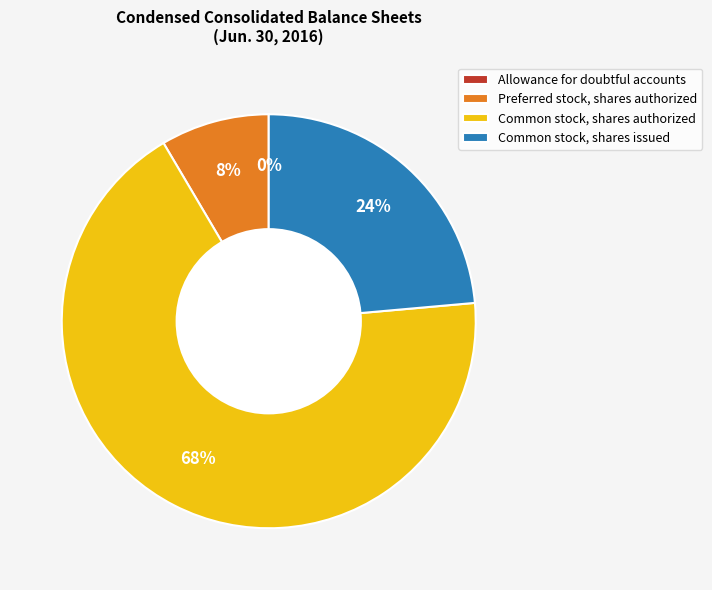

Between Common stock, shares authorized and Preferred stock, shares authorized, which is larger?

Common stock, shares authorized